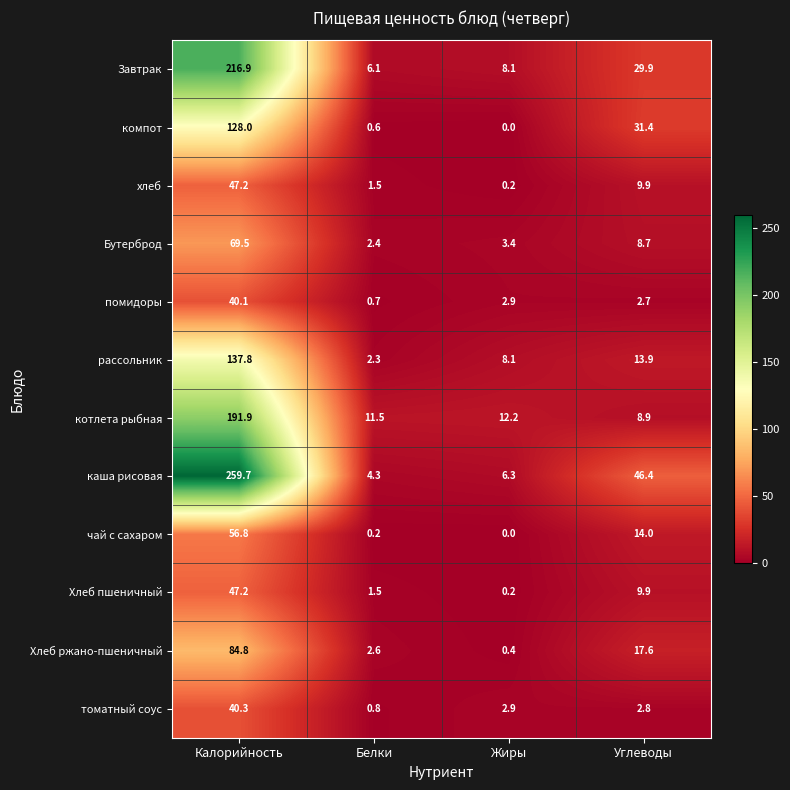

How many data points in помидоры are above 2?

3